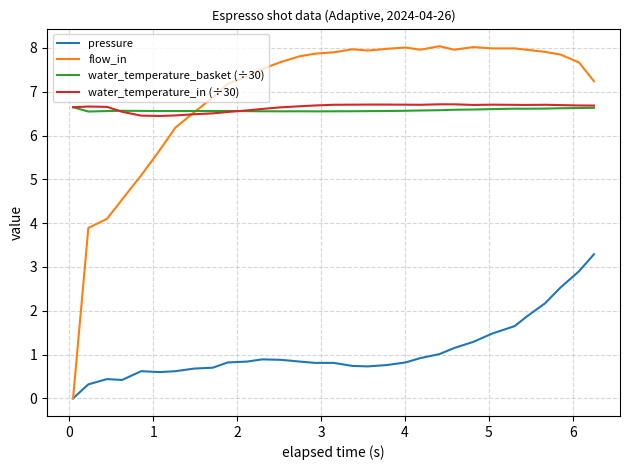

True or false: pressure and water_temperature_in (÷30) intersect in this chart.

False